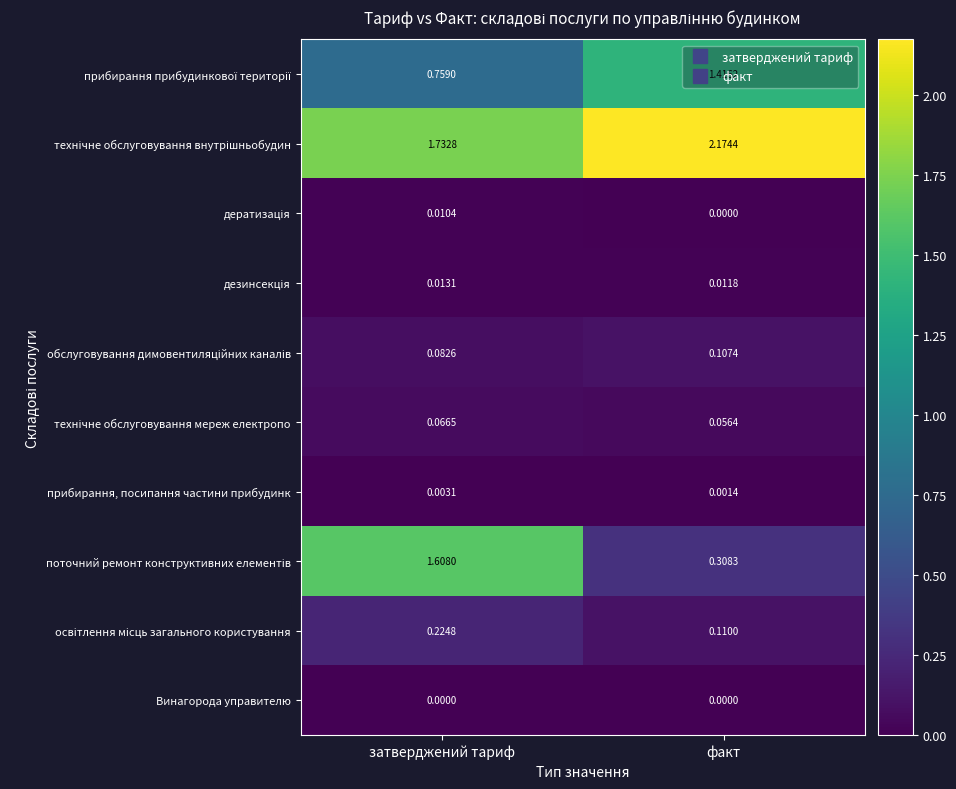

Which label corresponds to the largest value in the chart?

факт